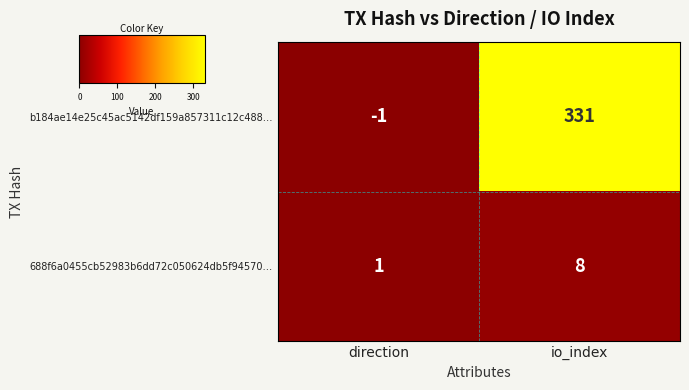

Which series has the widest spread of values?

b184ae14e25c45ac5142df159a857311c12c488…